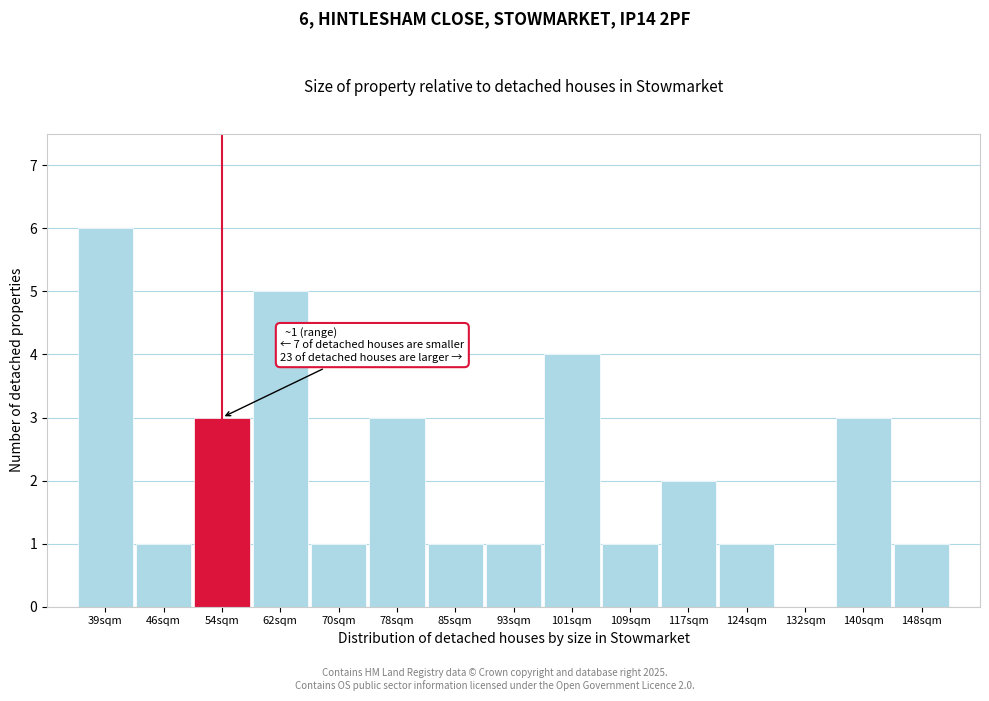

Reading left to right, list all the values displayed in this chart.

39sqm=6	46sqm=1	54sqm=3	62sqm=5	70sqm=1	78sqm=3	85sqm=1	93sqm=1	101sqm=4	109sqm=1	117sqm=2	124sqm=1	132sqm=0	140sqm=3	148sqm=1